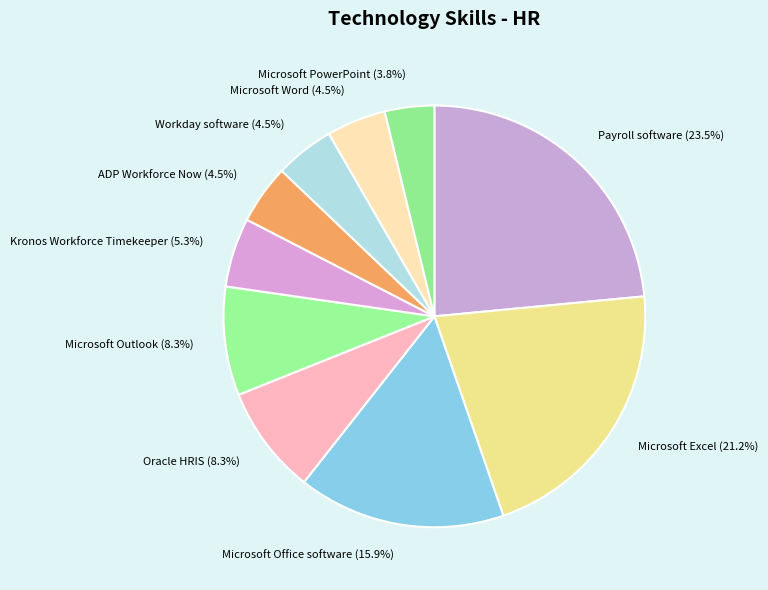

Is the sum of Oracle HRIS and Microsoft Excel greater than half?

No